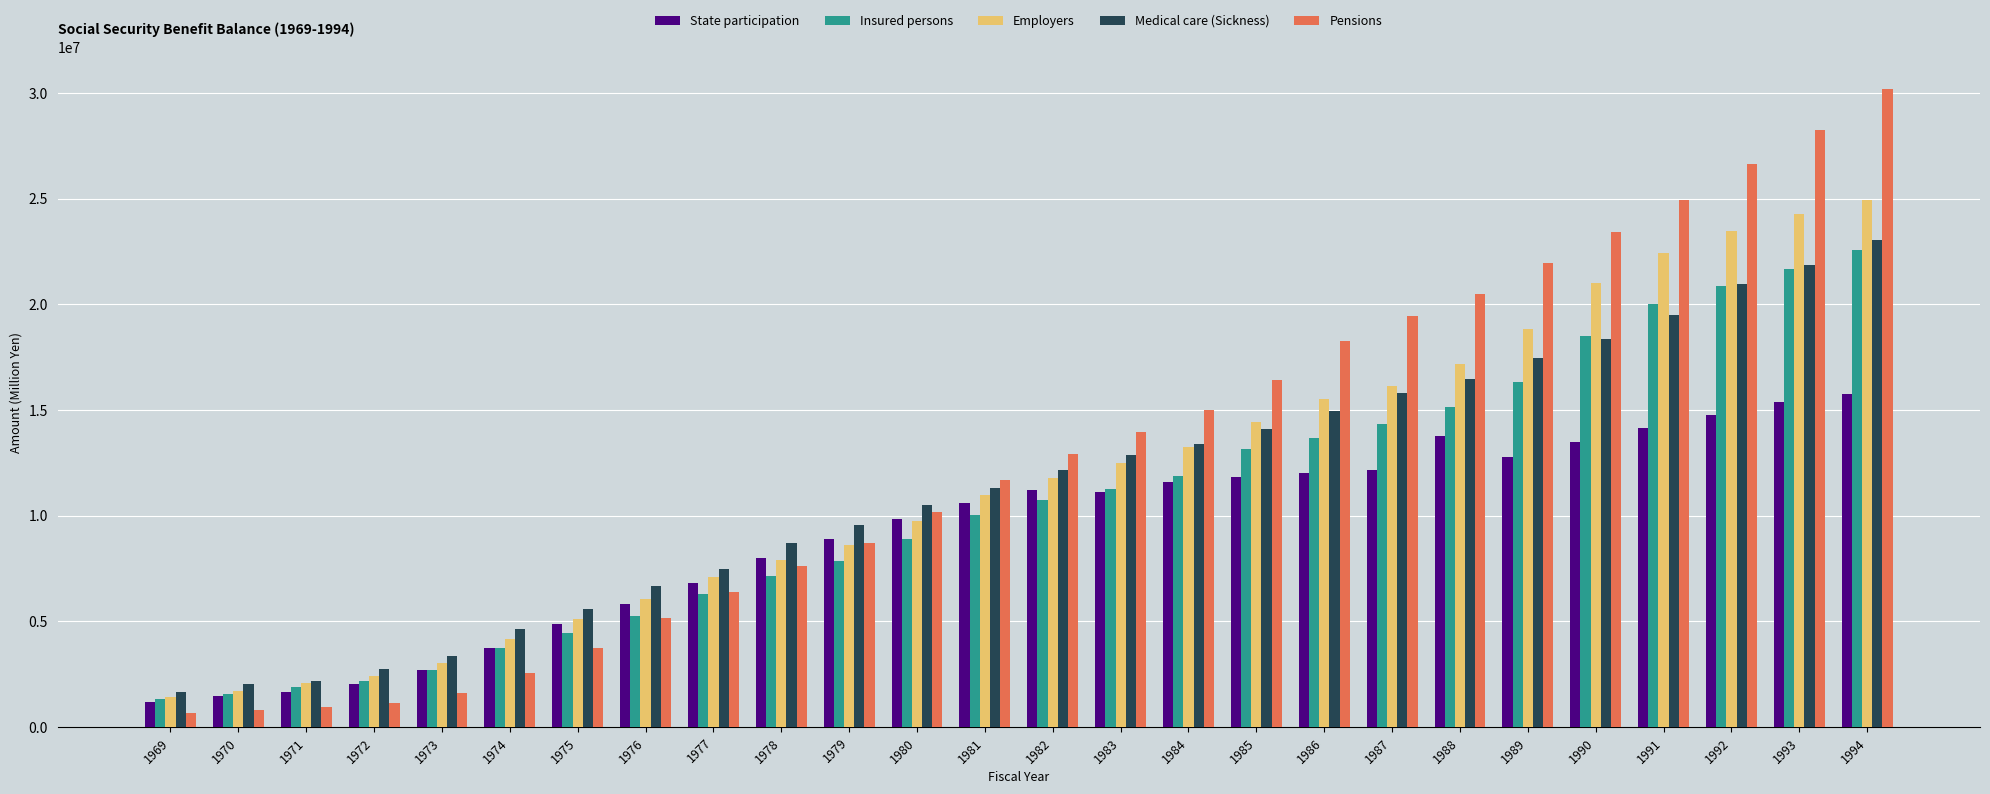

The value of Insured persons at 1989 is 16301846. True or false?

True